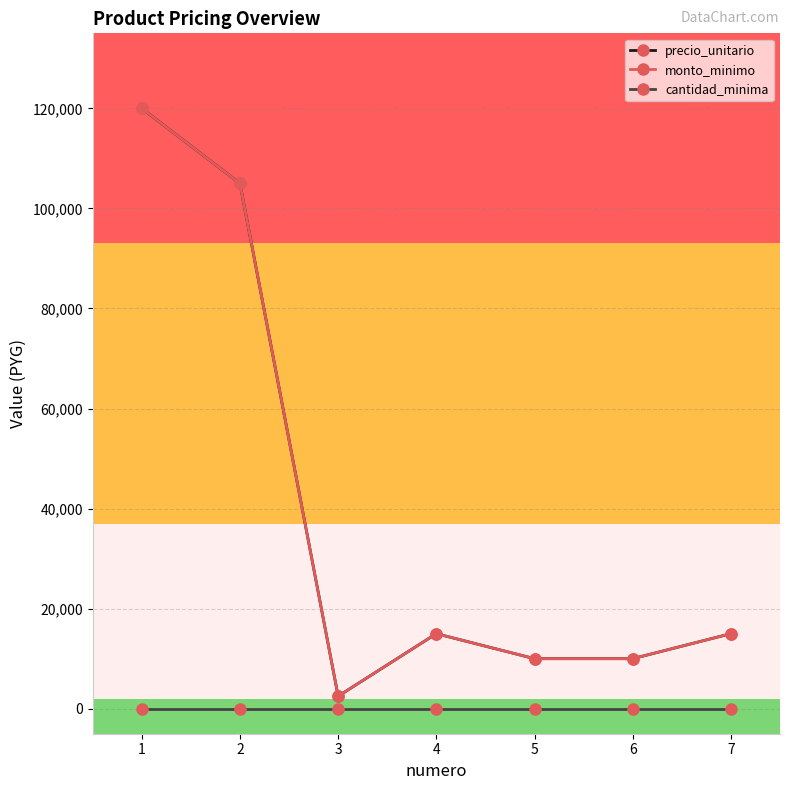

What is the value of the monto_minimo point at the 1st from the left?

120000